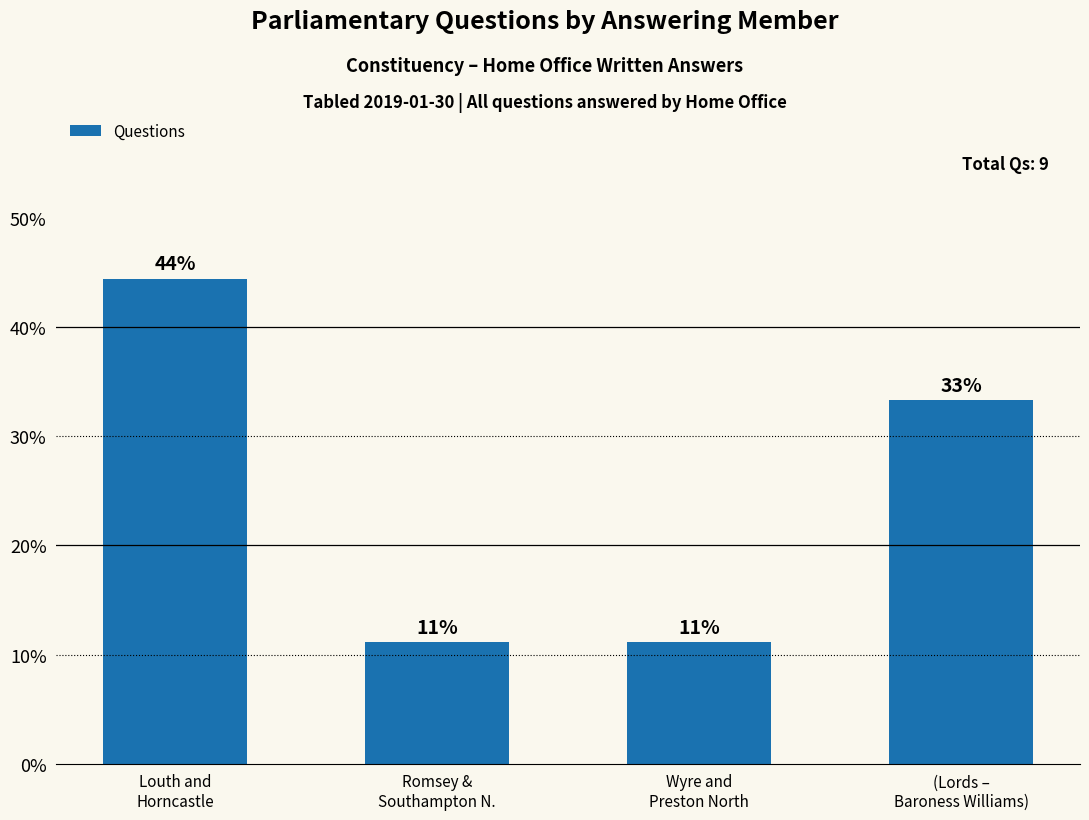

Does the chart contain any negative values?

No